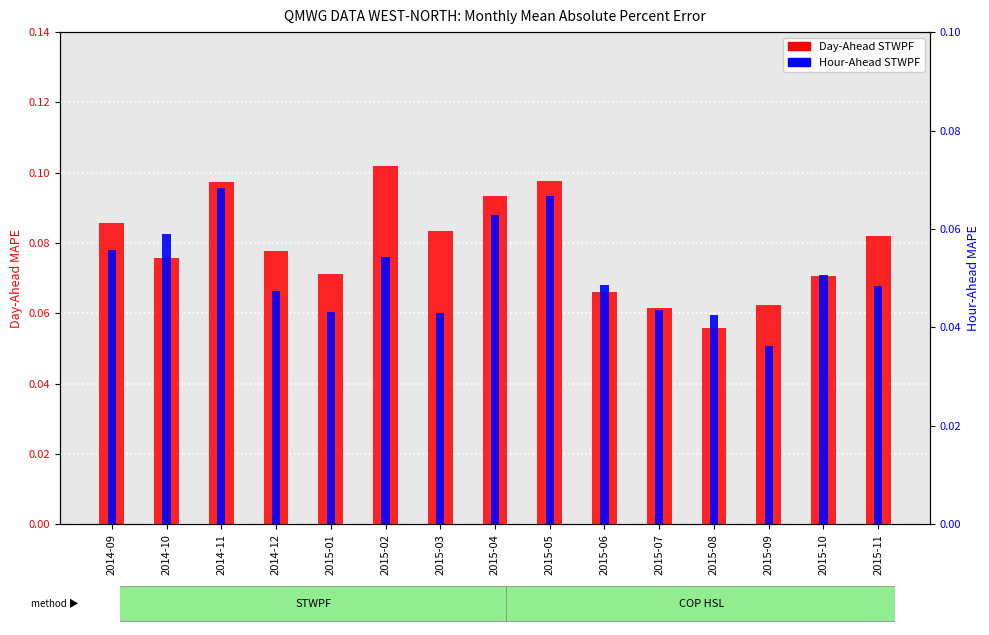

At which label is Hour-Ahead STWPF closest to 0?

2015-09